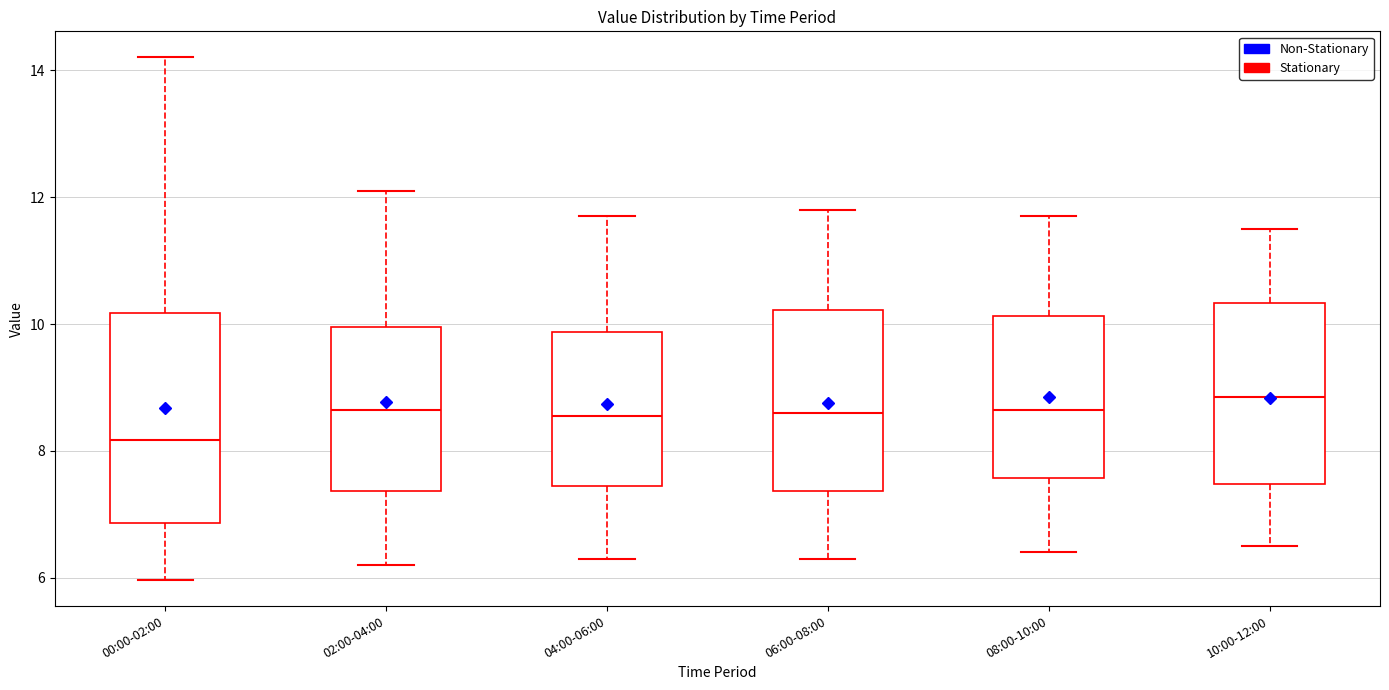

Reading left to right, transcribe this box plot: for each box, give where its median line is, the range the box spans, and where its two whiskers end, as read against the y-axis. The values are not printed on the chart, so give them approximately, as read against the axis.

00:00-02:00: median 8.2, box 6.8 to 10.2, whiskers 6.0 to 14.2
02:00-04:00: median 8.6, box 7.4 to 10.0, whiskers 6.2 to 12.2
04:00-06:00: median 8.6, box 7.4 to 9.8, whiskers 6.4 to 11.8
06:00-08:00: median 8.6, box 7.4 to 10.2, whiskers 6.4 to 11.8
08:00-10:00: median 8.6, box 7.6 to 10.2, whiskers 6.4 to 11.8
10:00-12:00: median 8.8, box 7.4 to 10.4, whiskers 6.6 to 11.6